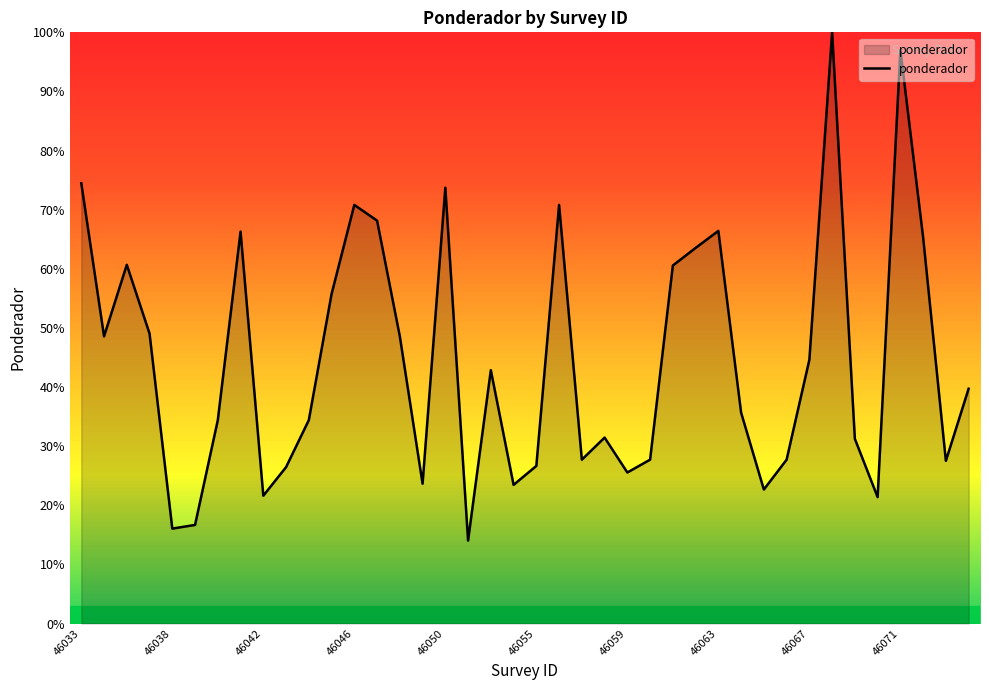

What is the smallest value displayed?

14.0